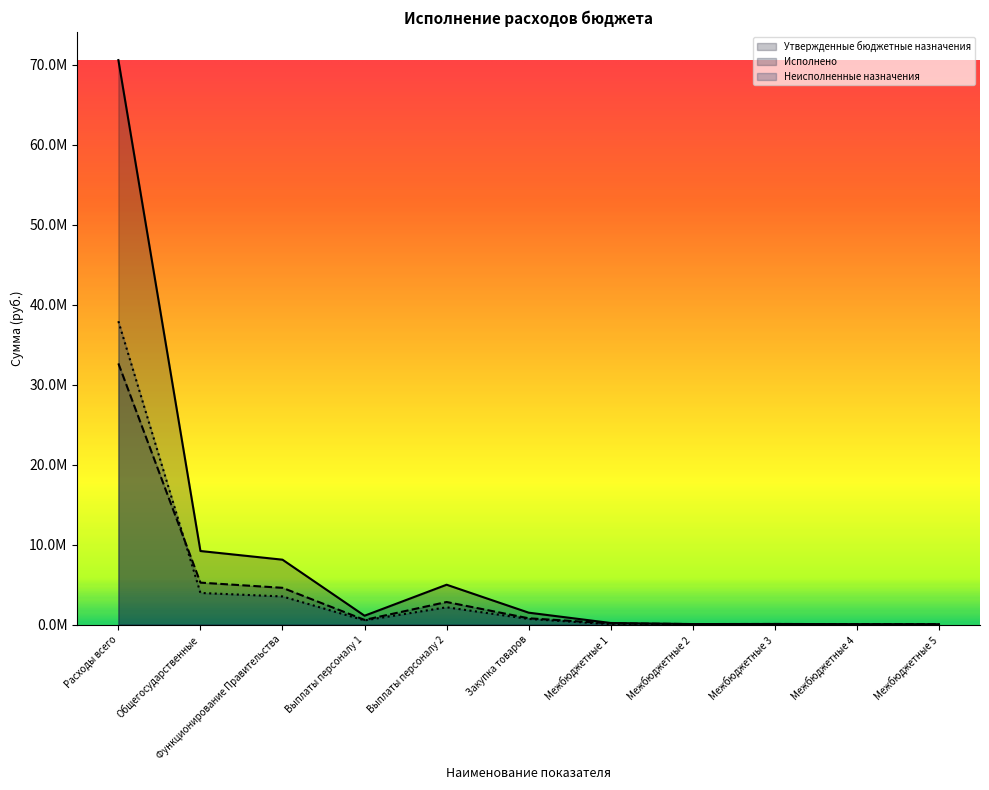

At which label does Неисполненные назначения first exceed 524350?

Расходы всего